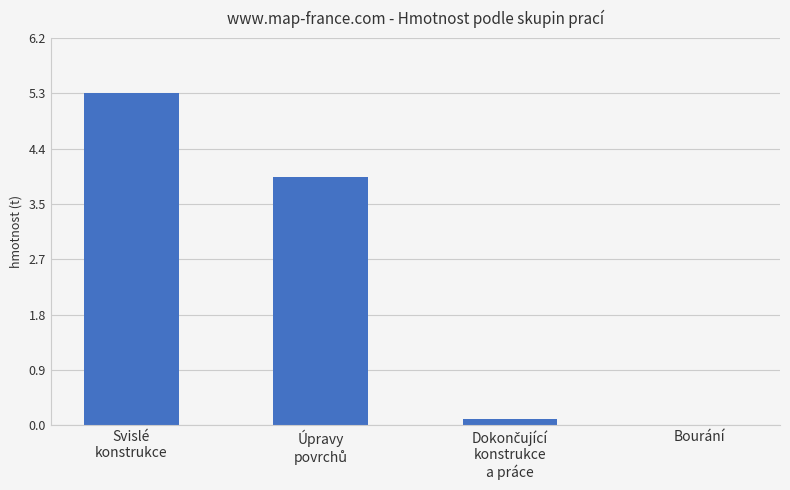

The value at Bourání is -3.3. True or false?

False